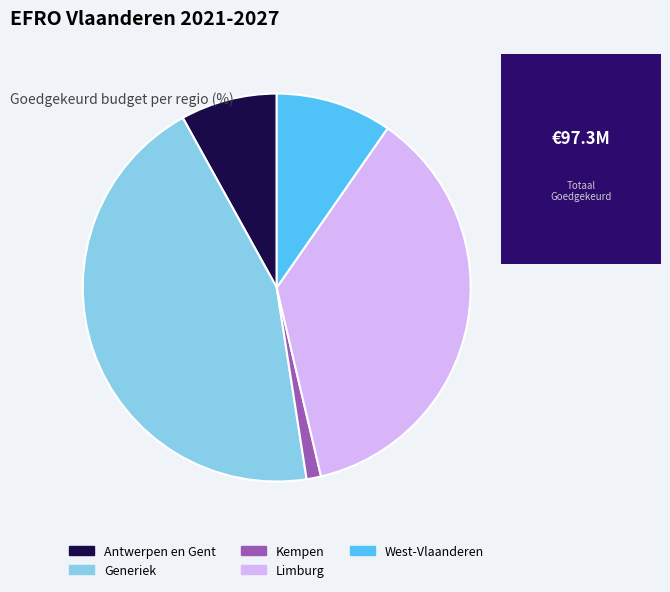

How many segments does this pie chart have?

5